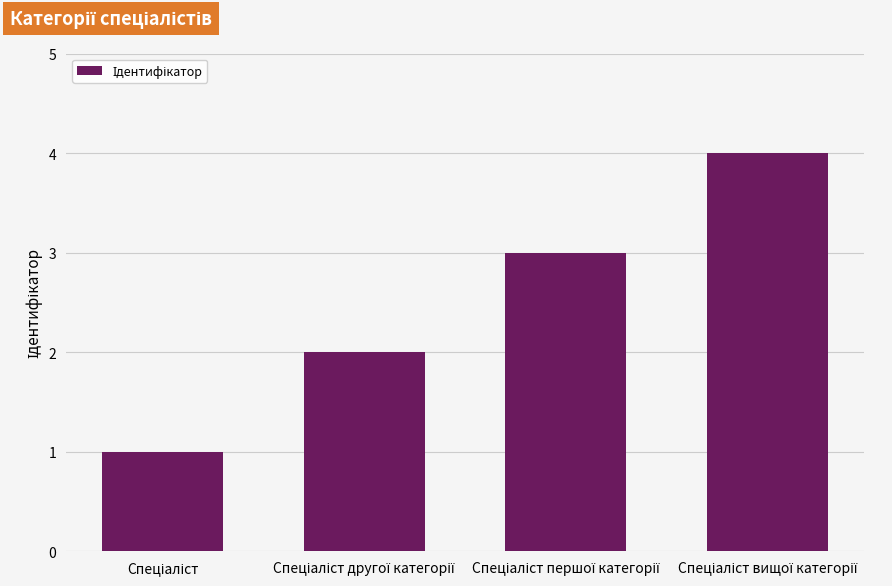

How many data points are less than 3?

2